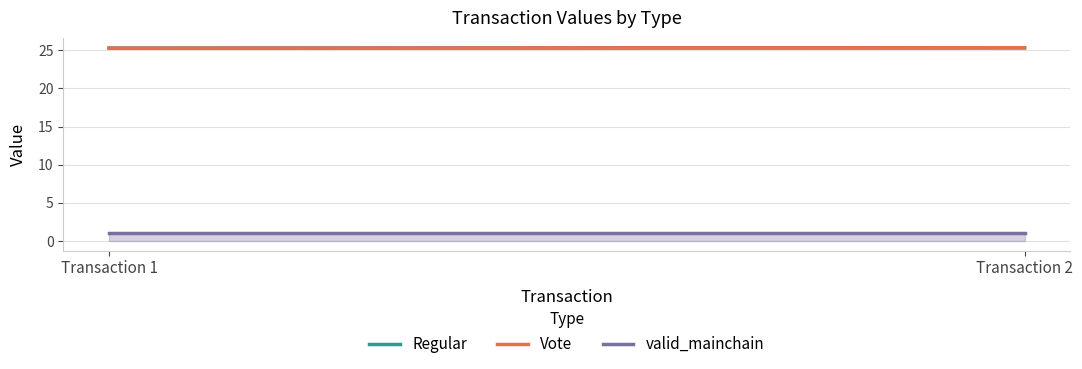

Reading left to right, what are all the values shown in this chart?

Regular: 25.3	25.3
Vote: 25.3	25.3
valid_mainchain: 1.0	1.0